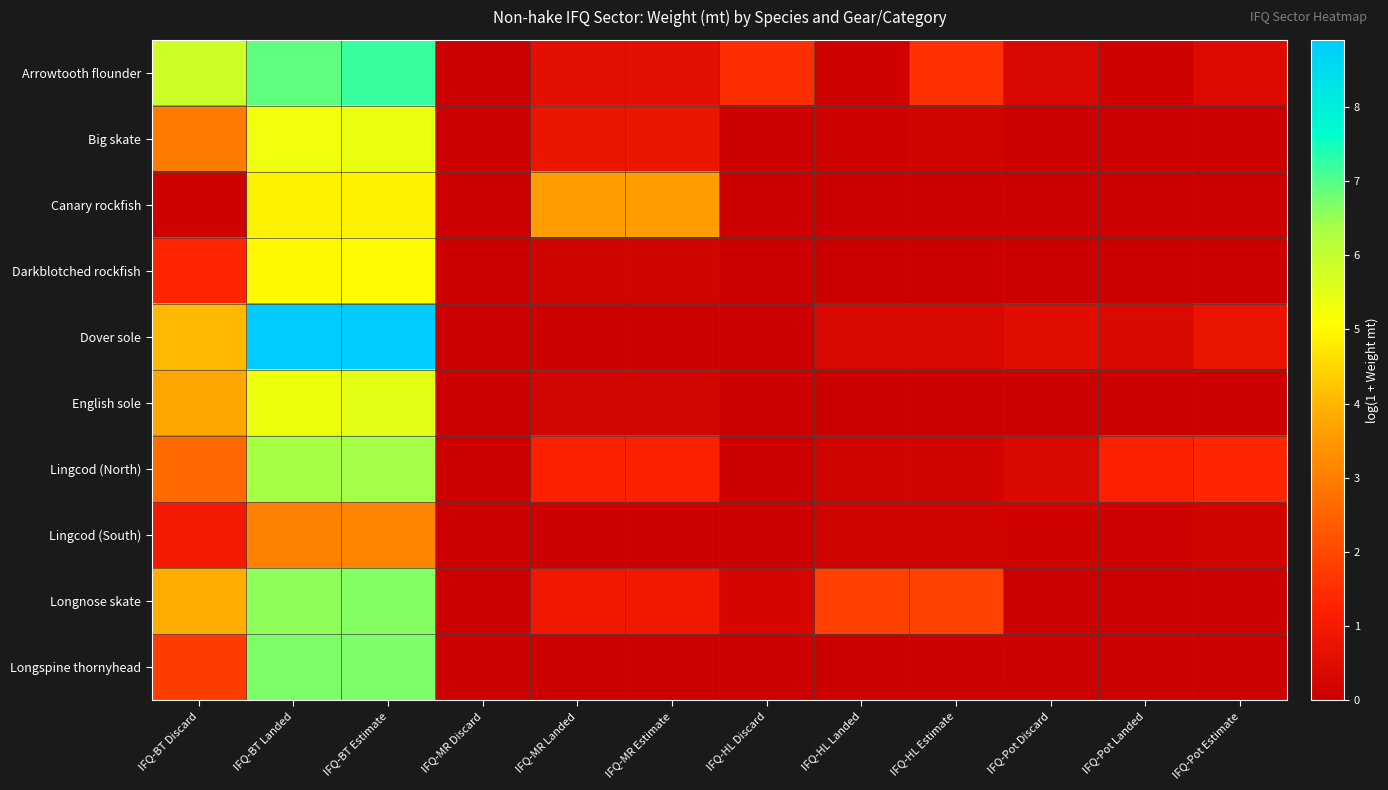

Reading right to left, list all the values displayed in this chart.

Arrowtooth flounder: IFQ-Pot Estimate=0.4	IFQ-Pot Landed=0.1	IFQ-Pot Discard=0.3	IFQ-HL Estimate=1.5	IFQ-HL Landed=0.1	IFQ-HL Discard=1.5	IFQ-MR Estimate=0.6	IFQ-MR Landed=0.6	IFQ-MR Discard=0.0	IFQ-BT Estimate=7.2	IFQ-BT Landed=6.9	IFQ-BT Discard=5.9
Big skate: IFQ-Pot Estimate=0.0	IFQ-Pot Landed=0.0	IFQ-Pot Discard=0.0	IFQ-HL Estimate=0.1	IFQ-HL Landed=0.1	IFQ-HL Discard=0.0	IFQ-MR Estimate=0.8	IFQ-MR Landed=0.8	IFQ-MR Discard=0.0	IFQ-BT Estimate=5.4	IFQ-BT Landed=5.3	IFQ-BT Discard=2.9
Canary rockfish: IFQ-Pot Estimate=0.0	IFQ-Pot Landed=0.0	IFQ-Pot Discard=0.0	IFQ-HL Estimate=0.0	IFQ-HL Landed=0.0	IFQ-HL Discard=0.0	IFQ-MR Estimate=3.6	IFQ-MR Landed=3.6	IFQ-MR Discard=0.0	IFQ-BT Estimate=4.9	IFQ-BT Landed=4.9	IFQ-BT Discard=0.1
Darkblotched rockfish: IFQ-Pot Estimate=0.0	IFQ-Pot Landed=0.0	IFQ-Pot Discard=0.0	IFQ-HL Estimate=0.1	IFQ-HL Landed=0.1	IFQ-HL Discard=0.0	IFQ-MR Estimate=0.2	IFQ-MR Landed=0.2	IFQ-MR Discard=0.0	IFQ-BT Estimate=5.0	IFQ-BT Landed=5.0	IFQ-BT Discard=1.3
Dover sole: IFQ-Pot Estimate=0.8	IFQ-Pot Landed=0.4	IFQ-Pot Discard=0.5	IFQ-HL Estimate=0.4	IFQ-HL Landed=0.4	IFQ-HL Discard=0.0	IFQ-MR Estimate=0.0	IFQ-MR Landed=0.0	IFQ-MR Discard=0.0	IFQ-BT Estimate=8.9	IFQ-BT Landed=8.9	IFQ-BT Discard=4.0
English sole: IFQ-Pot Estimate=0.0	IFQ-Pot Landed=0.0	IFQ-Pot Discard=0.0	IFQ-HL Estimate=0.0	IFQ-HL Landed=0.0	IFQ-HL Discard=0.0	IFQ-MR Estimate=0.2	IFQ-MR Landed=0.2	IFQ-MR Discard=0.0	IFQ-BT Estimate=5.5	IFQ-BT Landed=5.3	IFQ-BT Discard=3.8
Lingcod (North): IFQ-Pot Estimate=1.4	IFQ-Pot Landed=1.2	IFQ-Pot Discard=0.4	IFQ-HL Estimate=0.2	IFQ-HL Landed=0.2	IFQ-HL Discard=0.0	IFQ-MR Estimate=1.2	IFQ-MR Landed=1.2	IFQ-MR Discard=0.0	IFQ-BT Estimate=6.4	IFQ-BT Landed=6.4	IFQ-BT Discard=2.6
Lingcod (South): IFQ-Pot Estimate=0.2	IFQ-Pot Landed=0.1	IFQ-Pot Discard=0.1	IFQ-HL Estimate=0.1	IFQ-HL Landed=0.1	IFQ-HL Discard=0.0	IFQ-MR Estimate=0.0	IFQ-MR Landed=0.0	IFQ-MR Discard=0.0	IFQ-BT Estimate=3.1	IFQ-BT Landed=3.1	IFQ-BT Discard=1.0
Longnose skate: IFQ-Pot Estimate=0.0	IFQ-Pot Landed=0.0	IFQ-Pot Discard=0.0	IFQ-HL Estimate=1.9	IFQ-HL Landed=1.8	IFQ-HL Discard=0.2	IFQ-MR Estimate=0.9	IFQ-MR Landed=0.9	IFQ-MR Discard=0.0	IFQ-BT Estimate=6.6	IFQ-BT Landed=6.6	IFQ-BT Discard=3.9
Longspine thornyhead: IFQ-Pot Estimate=0.0	IFQ-Pot Landed=0.0	IFQ-Pot Discard=0.0	IFQ-HL Estimate=0.0	IFQ-HL Landed=0.0	IFQ-HL Discard=0.0	IFQ-MR Estimate=0.0	IFQ-MR Landed=0.0	IFQ-MR Discard=0.0	IFQ-BT Estimate=6.7	IFQ-BT Landed=6.7	IFQ-BT Discard=1.8